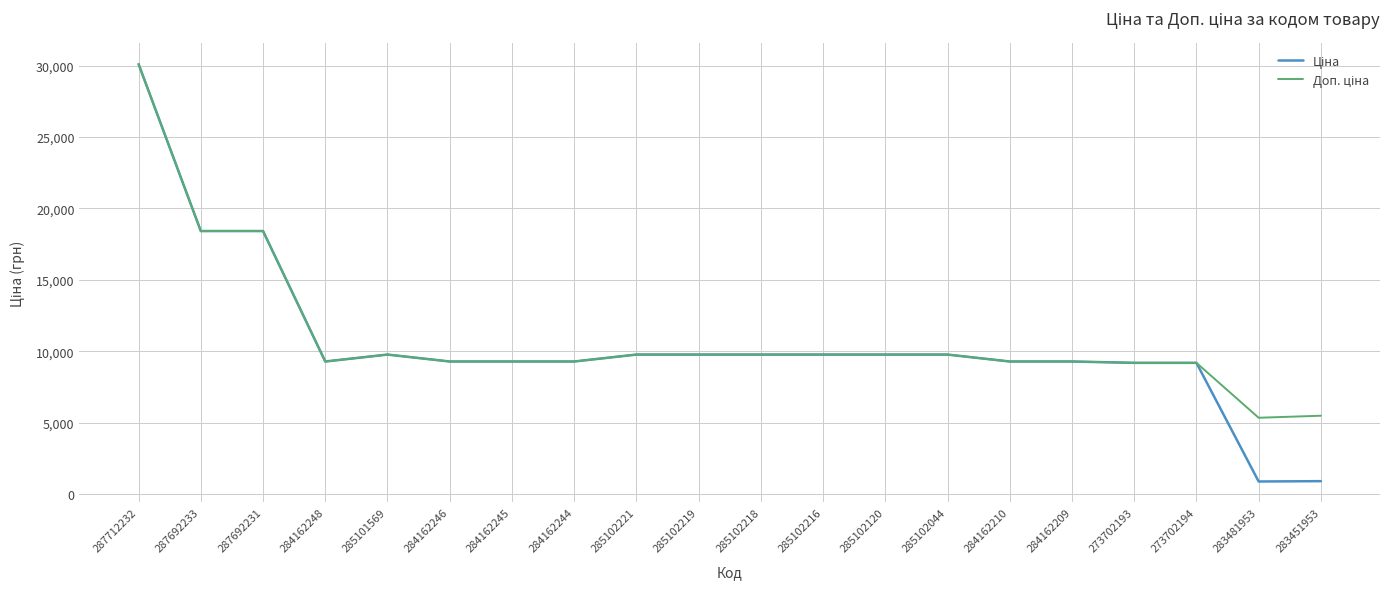

What is the maximum value shown in the chart?

30102.8